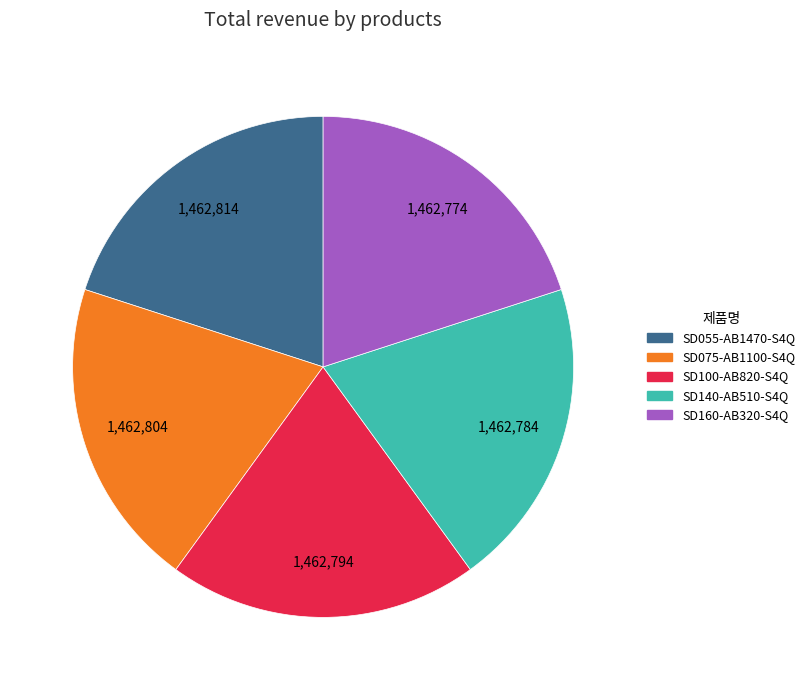

How many slices are in this pie chart?

5